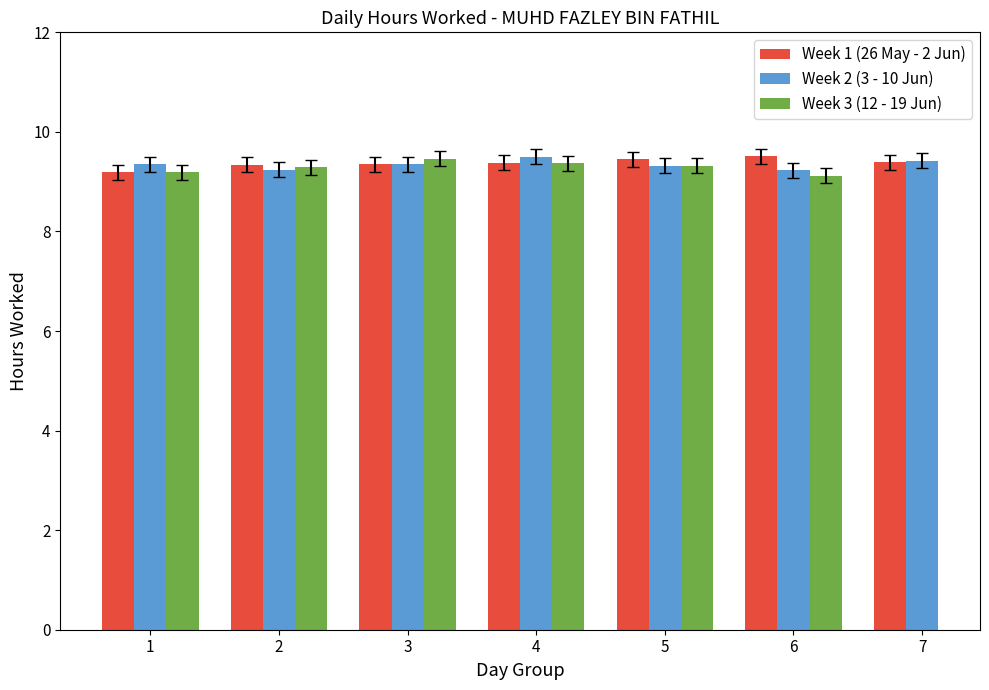

Is it true that Week 3 (12 - 19 Jun) equals 2.8 at 6?

False